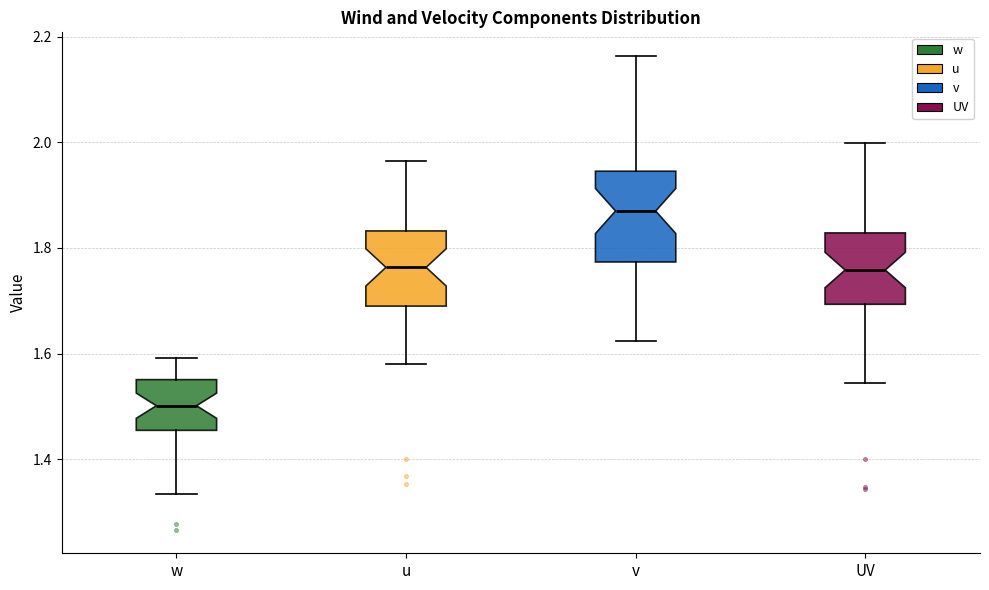

Reading left to right, transcribe this box plot: for each box, give where its median line is, the range the box spans, and where its two whiskers end, as read against the y-axis. The values are not printed on the chart, so give them approximately, as read against the axis.

w: median 1.50, box 1.46 to 1.56, whiskers 1.34 to 1.60
u: median 1.76, box 1.68 to 1.84, whiskers 1.58 to 1.96
v: median 1.86, box 1.78 to 1.94, whiskers 1.62 to 2.16
UV: median 1.76, box 1.70 to 1.82, whiskers 1.54 to 2.00